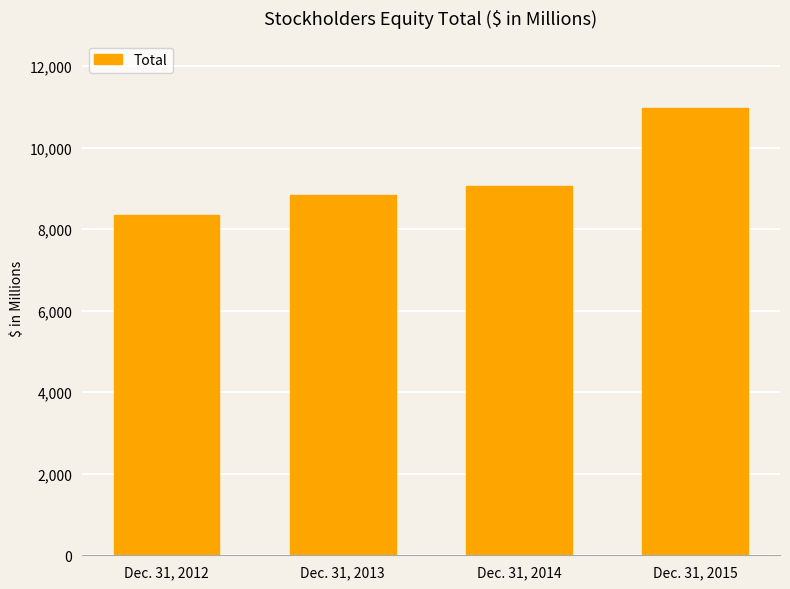

Which category has the lowest value across all series?

Dec. 31, 2012